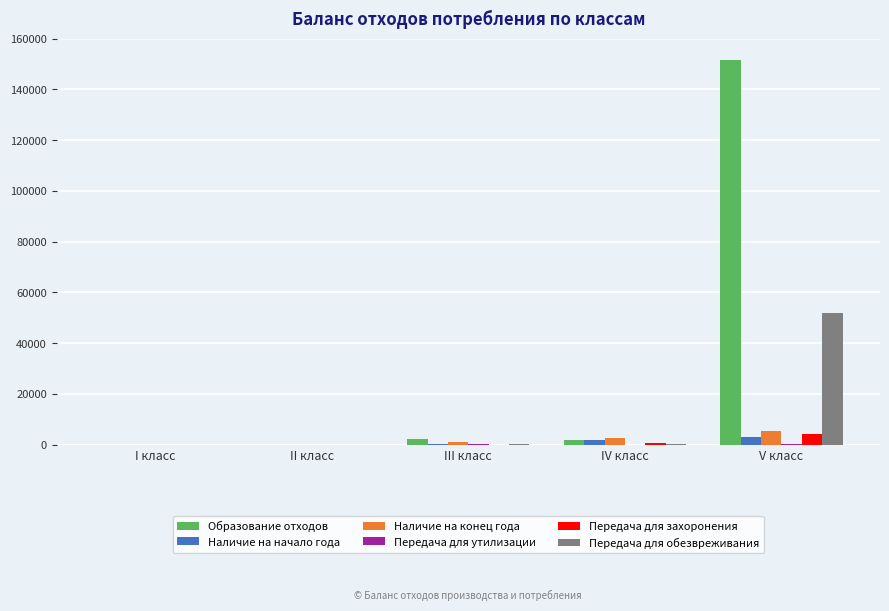

At which label is Образование отходов closest to 75802?

III класс